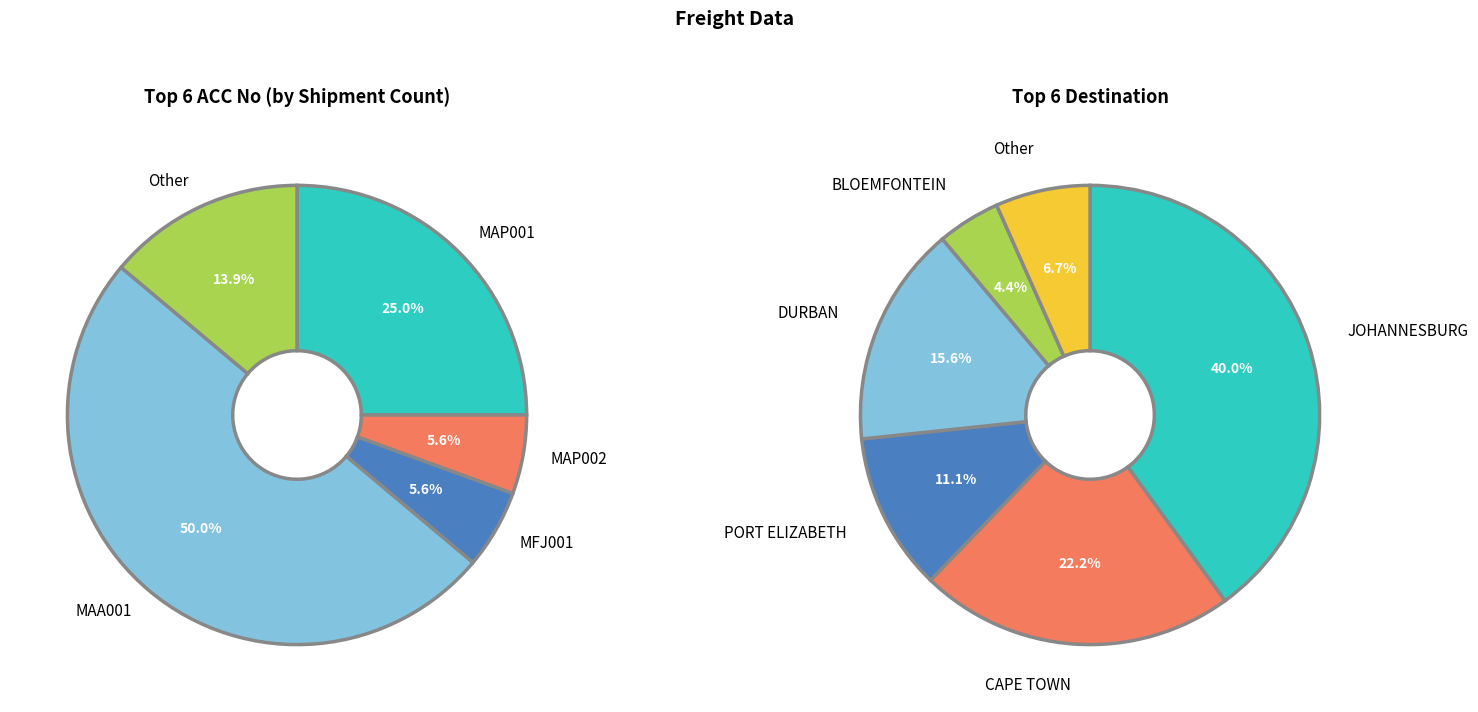

The MAP001 slice represents 25% of the pie. True or false?

True